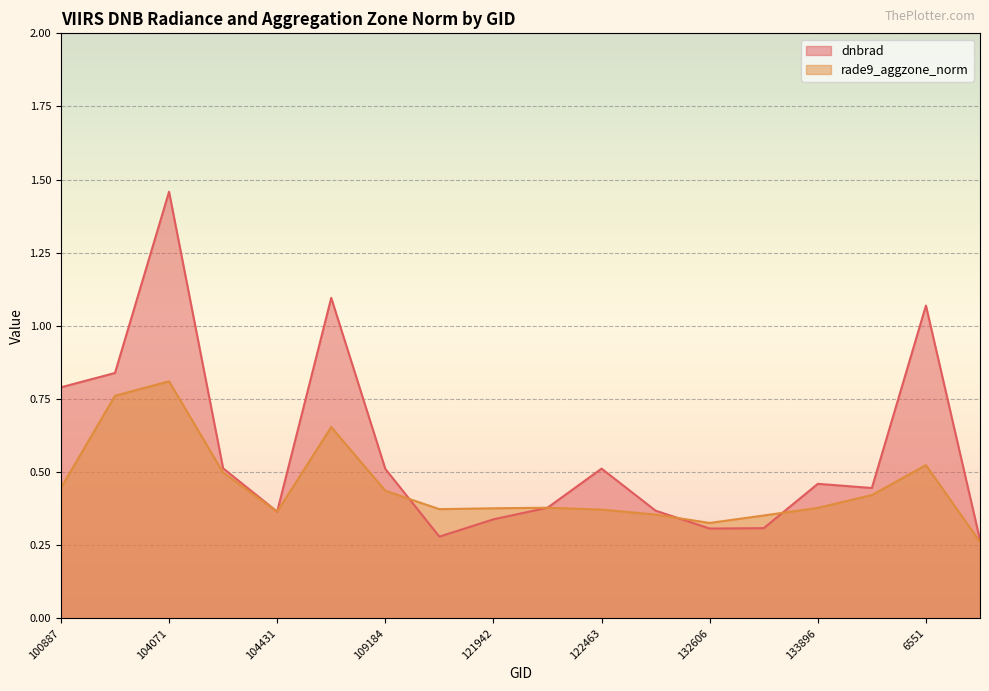

Which label corresponds to the smallest value in the chart?

140005